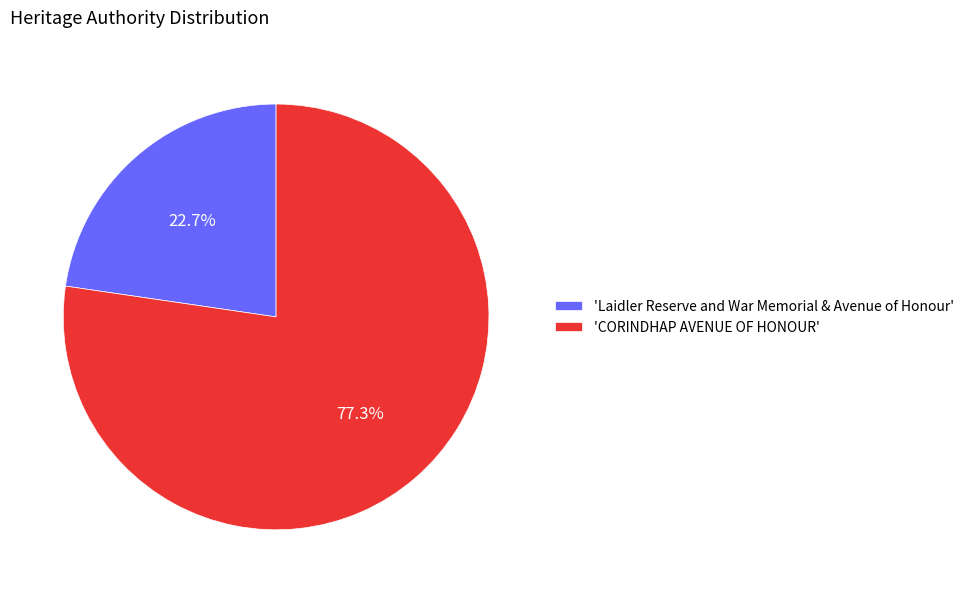

Combined, what portion of the pie is 'CORINDHAP AVENUE OF HONOUR' and 'Laidler Reserve and War Memorial & Avenue of Honour'?

100.0%